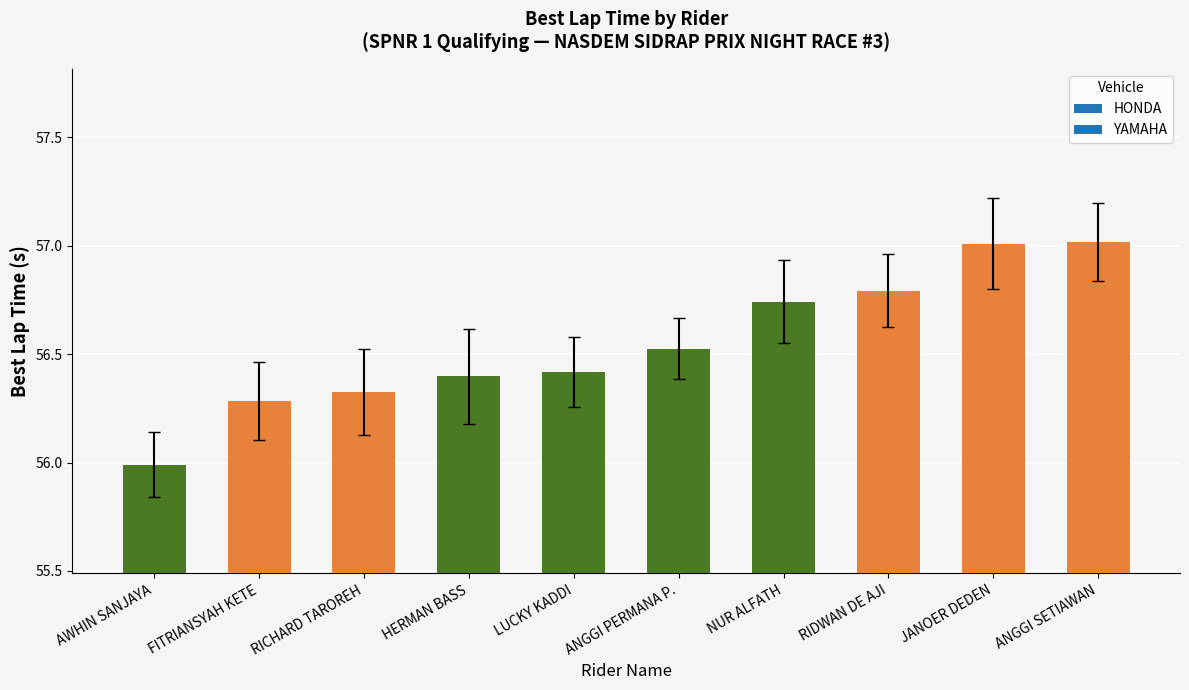

What is the change in value from ANGGI PERMANA P. to RIDWAN DE AJI?

+0.3